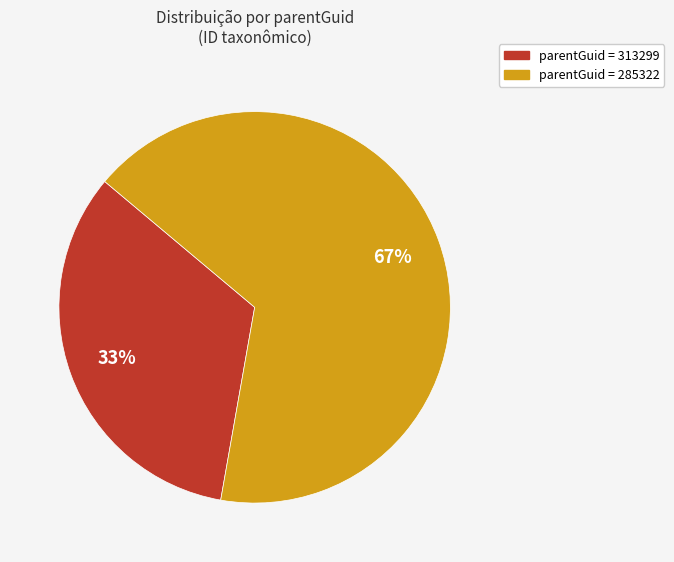

Is there a majority slice in this chart?

Yes